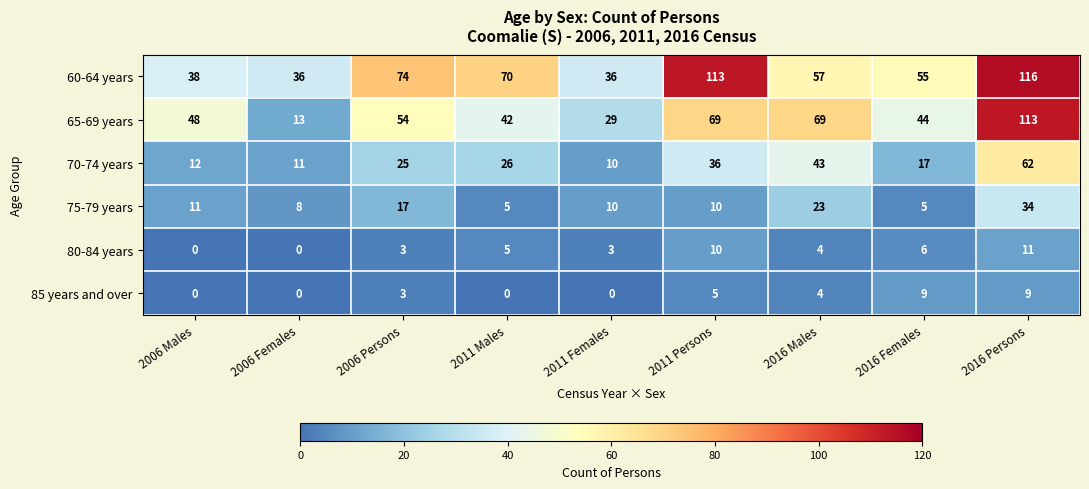

What is the total value across all series at 2011 Persons?

243